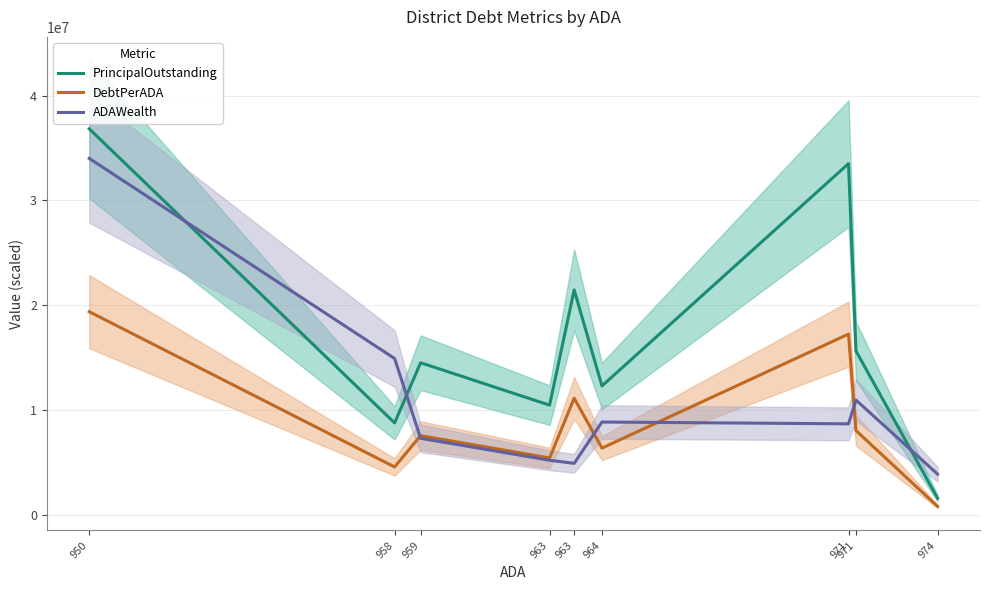

The ADAWealth series shows 4240605.3 at 964. True or false?

False